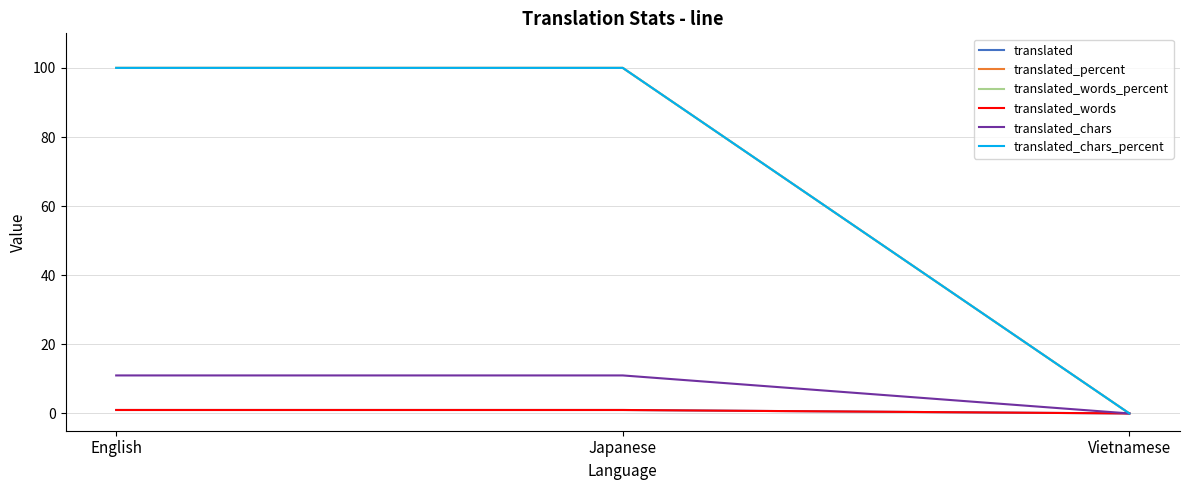

Is this an area chart (filled region under the line)?

No